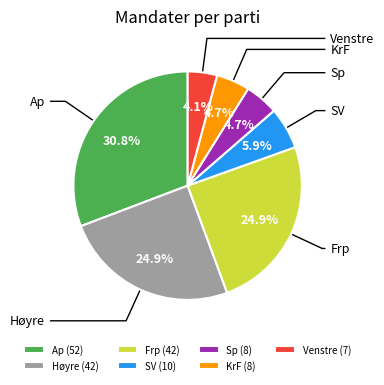

What portion of the pie excludes Frp (42)?

75.1%